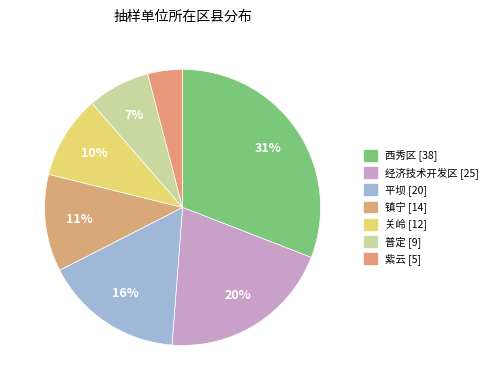

How many segments does this pie chart have?

7